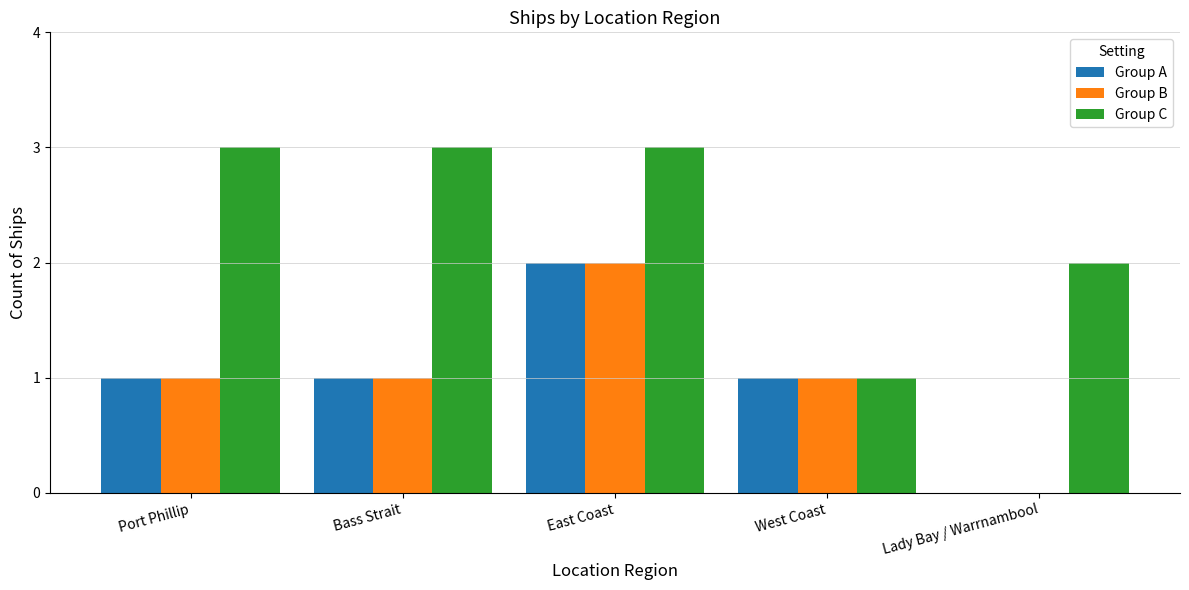

Read the Group C value at Port Phillip.

3